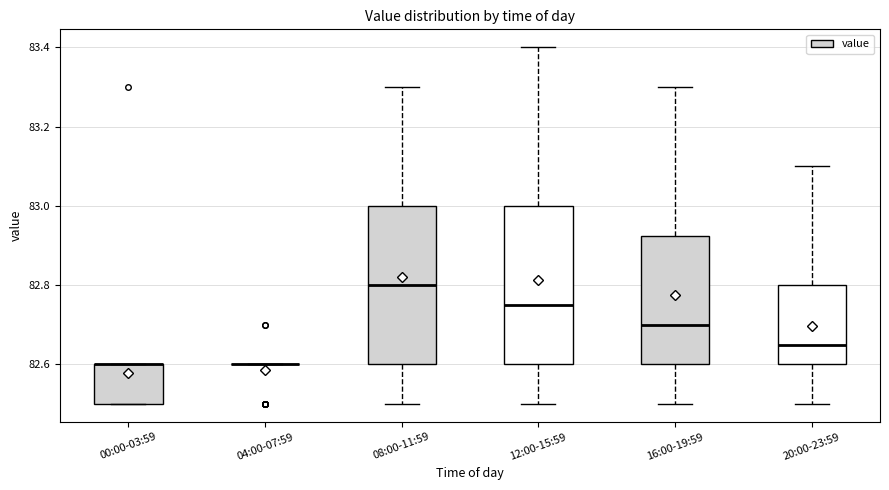

Reading left to right, transcribe this box plot: for each box, give where its median line is, the range the box spans, and where its two whiskers end, as read against the y-axis. The values are not printed on the chart, so give them approximately, as read against the axis.

00:00-03:59: median 82.60 (drawn on the box's upper edge), box 82.50 to 82.60, whiskers 82.50 to 82.60
04:00-07:59: box collapsed to a line at 82.60, whiskers 82.60 to 82.60
08:00-11:59: median 82.80, box 82.60 to 83.00, whiskers 82.50 to 83.30
12:00-15:59: median 82.76, box 82.60 to 83.00, whiskers 82.50 to 83.40
16:00-19:59: median 82.70, box 82.60 to 82.92, whiskers 82.50 to 83.30
20:00-23:59: median 82.66, box 82.60 to 82.80, whiskers 82.50 to 83.10